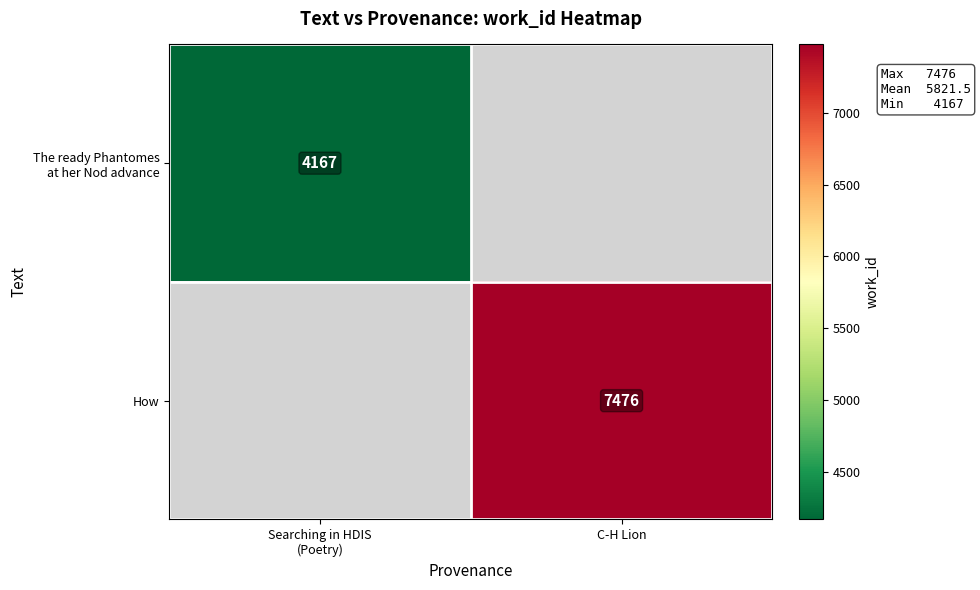

Is it true that How equals 13298 at C-H Lion?

False